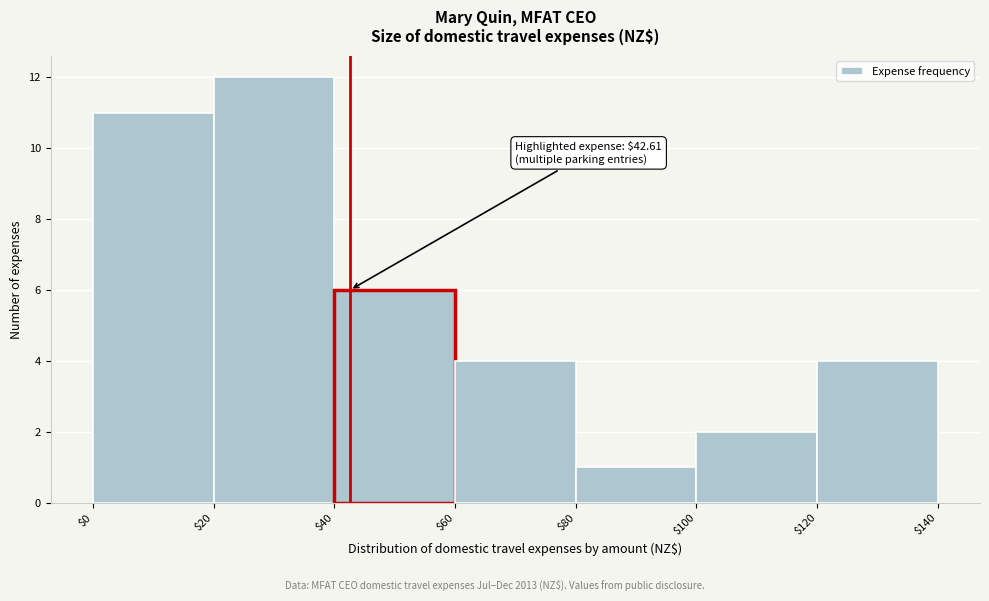

Which range on the x-axis has the tallest bar?

$20 to $40